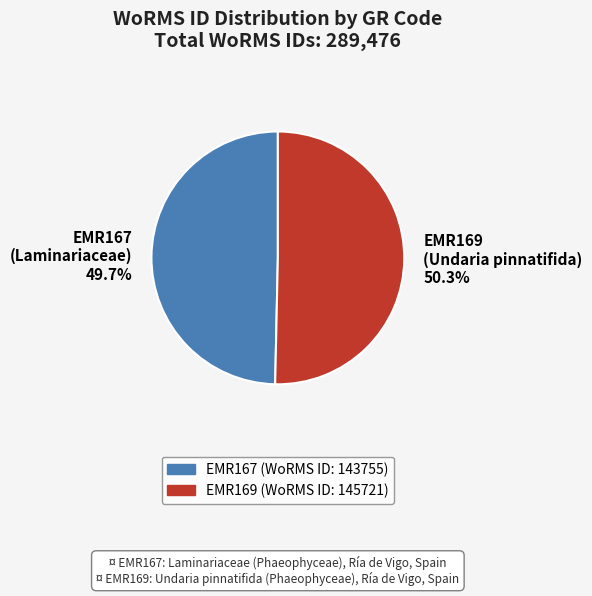

To the nearest percent, what percentage of the pie is EMR167?

50%